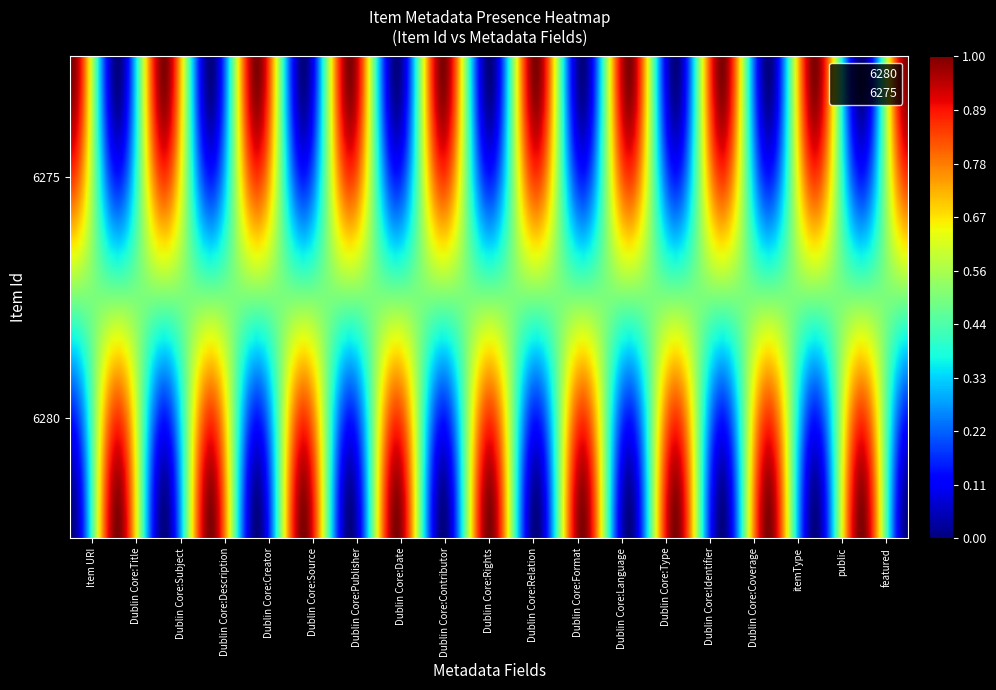

How many values in 6280 are above zero?

9